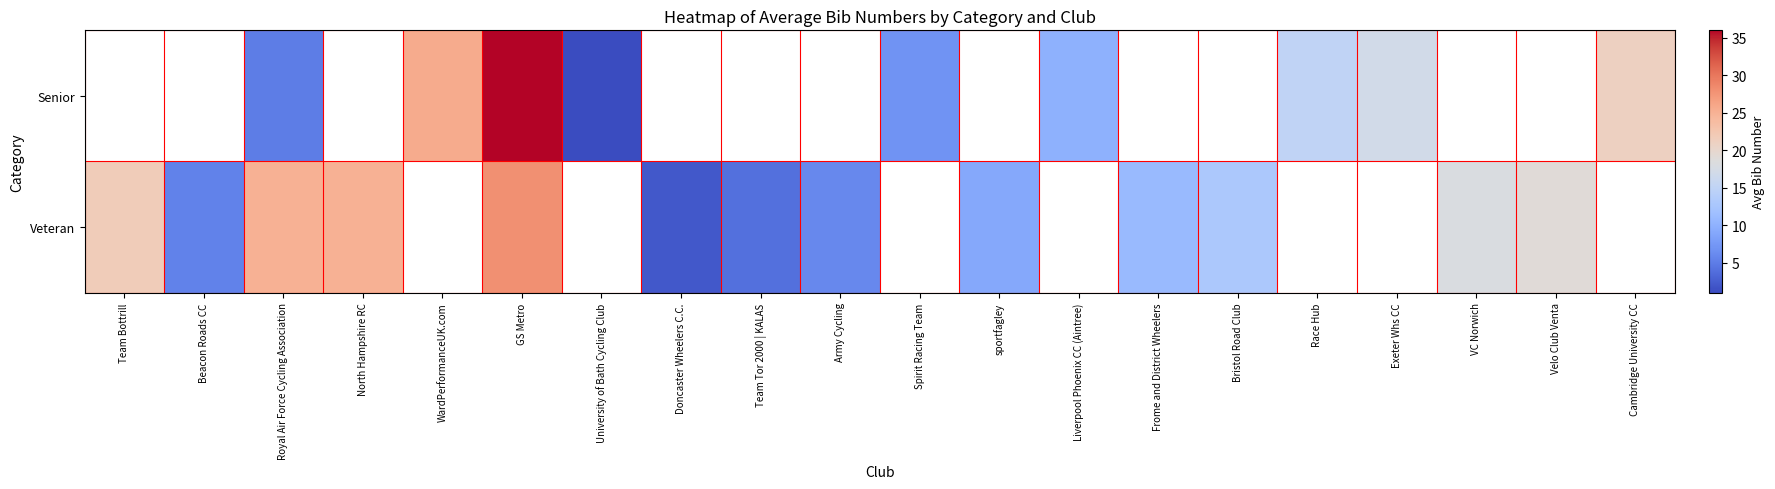

What is the minimum value shown in the chart?

1.0